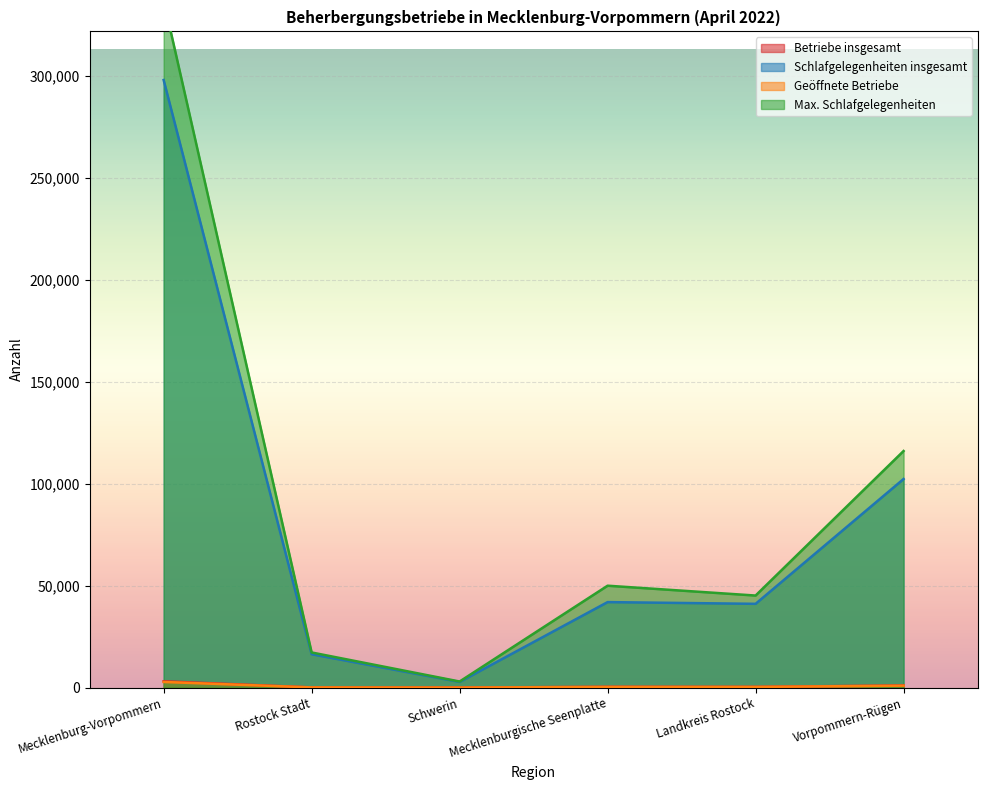

What is the smallest value displayed?

43